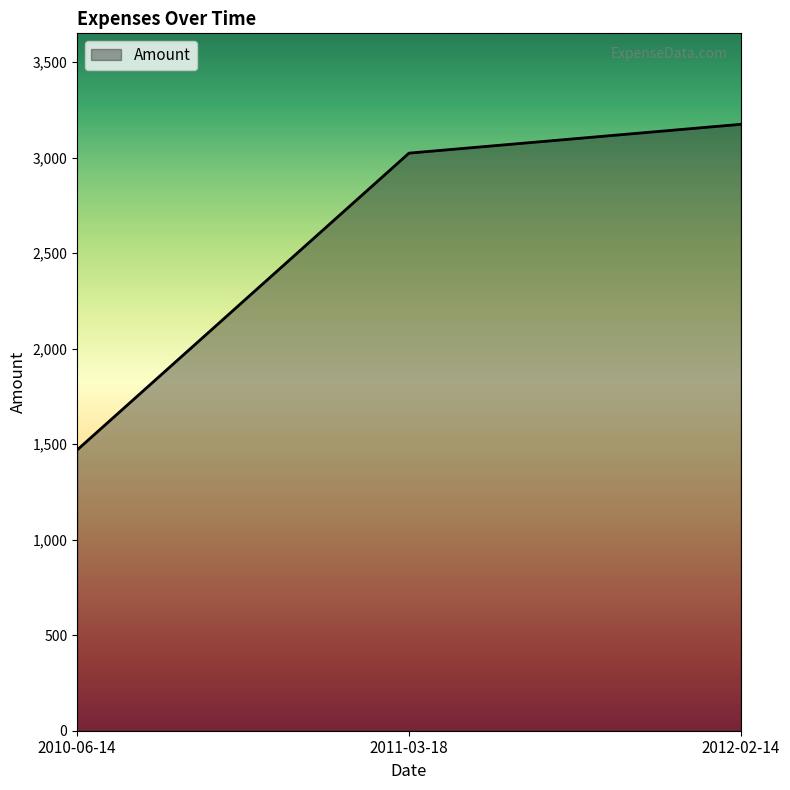

What is the difference between the values at 2010-06-14 and 2012-02-14?

1705